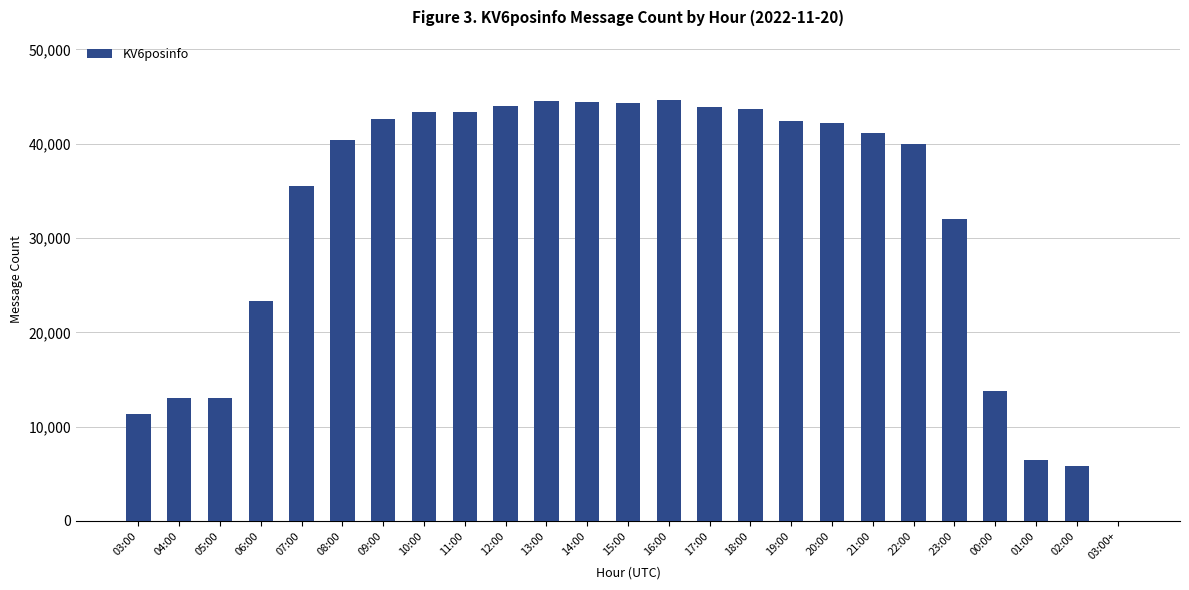

What is the greatest value displayed?

44632